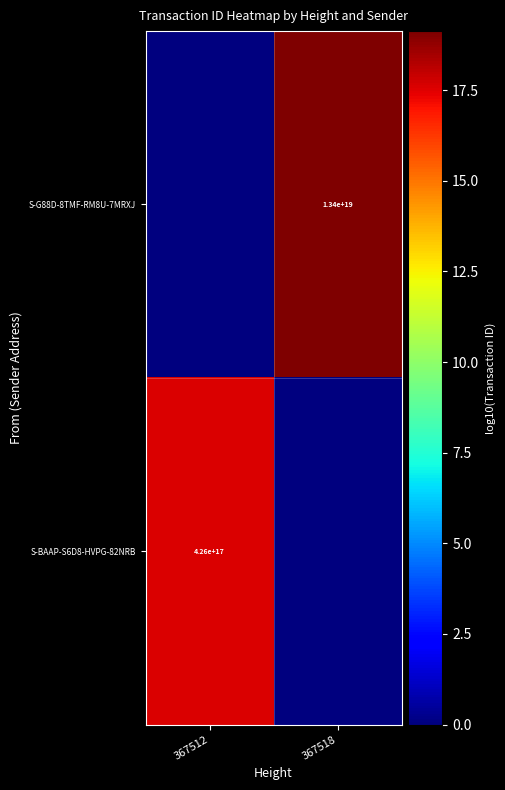

Is it true that S-G88D-8TMF-RM8U-7MRXJ equals 21825998791347265536 at 367518?

False